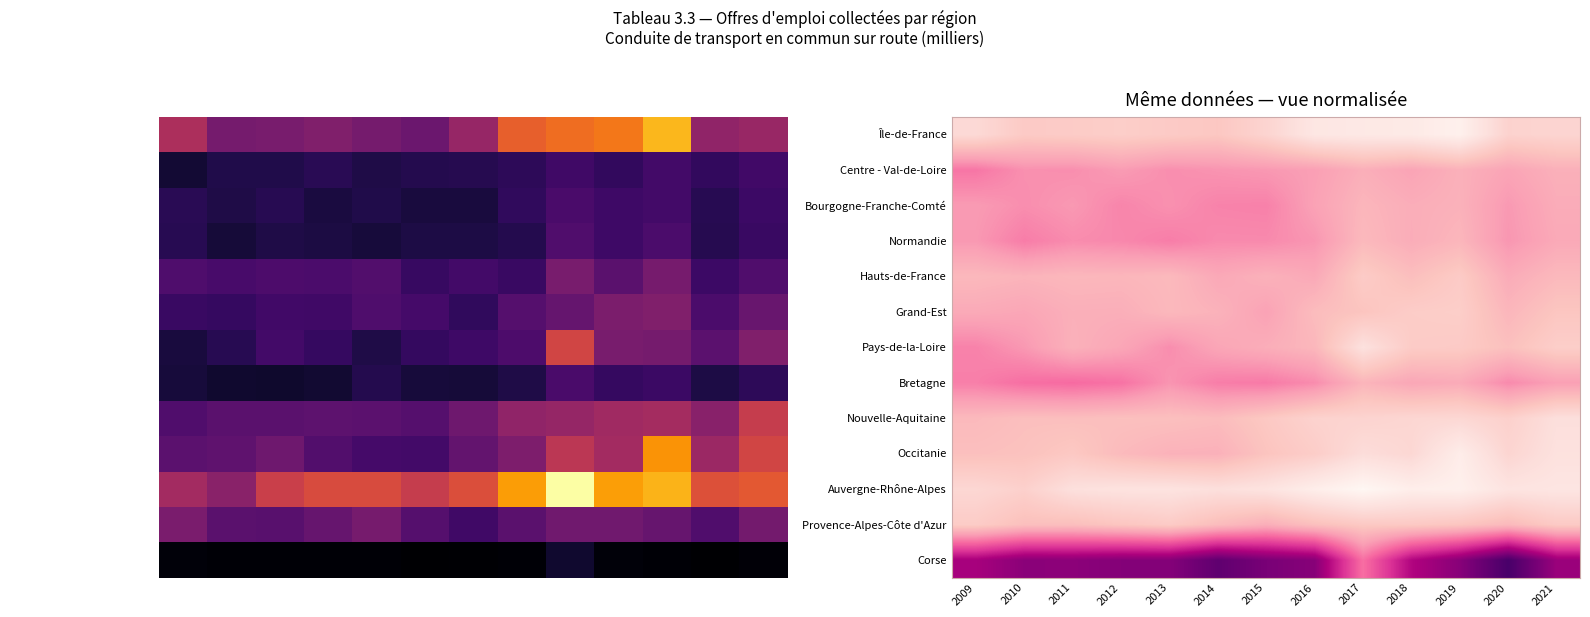

What is the difference between the highest and lowest values at 2015?

3.8